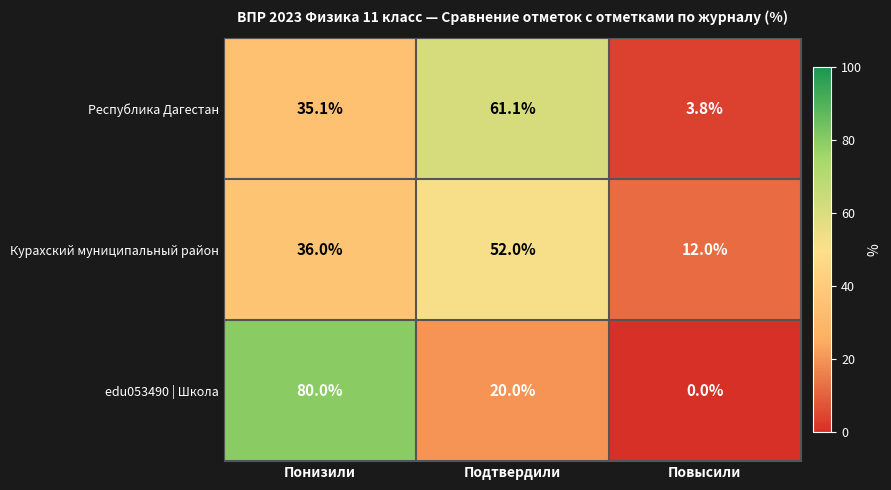

How many edu053490 | Школа values are between 0 and 80?

3